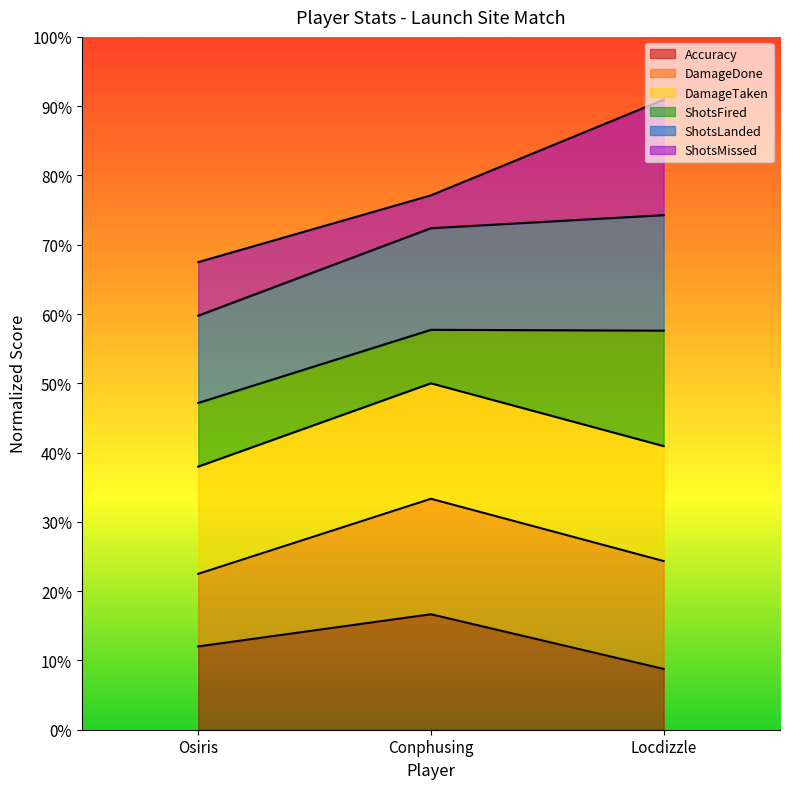

The DamageTaken series shows 29.0 at Locdizzle. True or false?

False